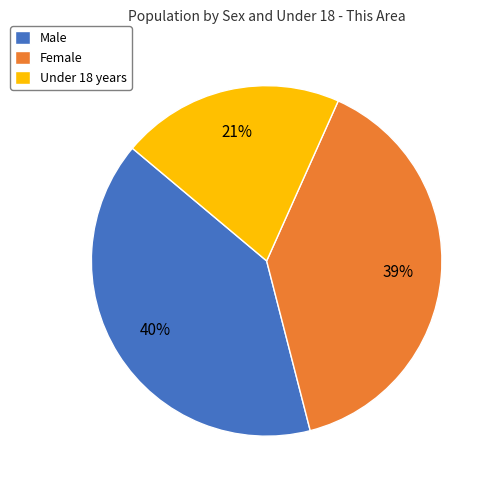

Count the number of slices in the pie.

3